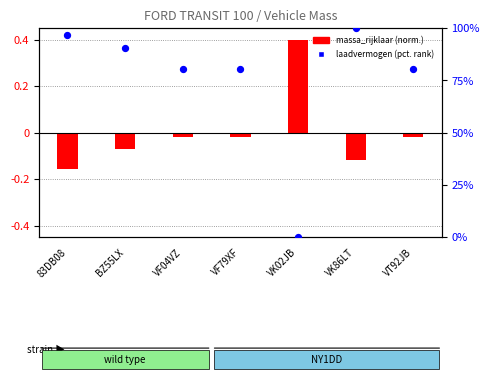

At which category is the sum across all series the highest?

VK86LT